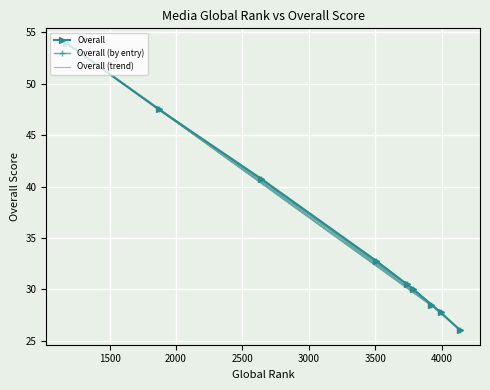

What is the label of the 4th point from the left?

1871